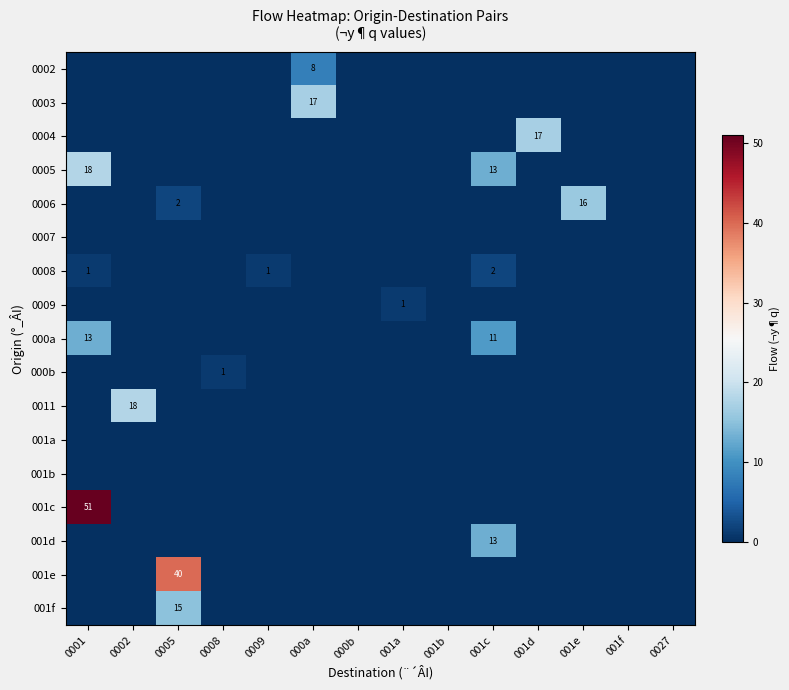

At 0005, list the series in order from largest to smallest.

001e, 001f, 0006, 0002, 0003, 0004, 0005, 0007, 0008, 0009, 000a, 000b, 0011, 001a, 001b, 001c, 001d